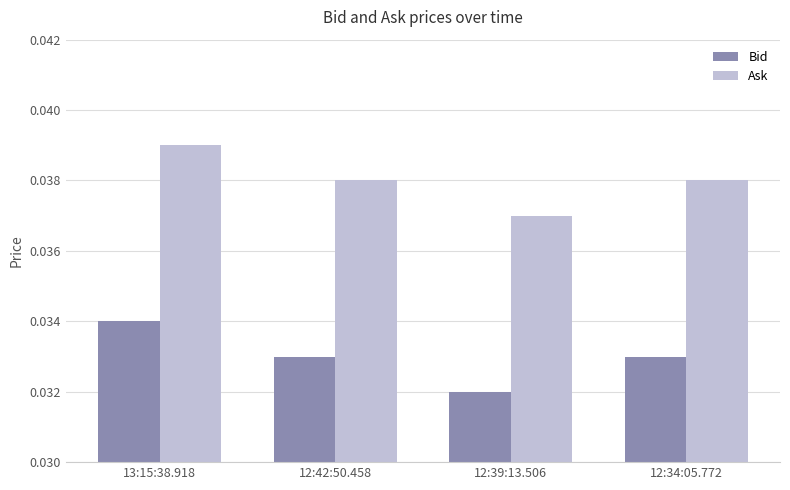

Is it true that Bid equals 0.1 at 12:34:05.772?

False